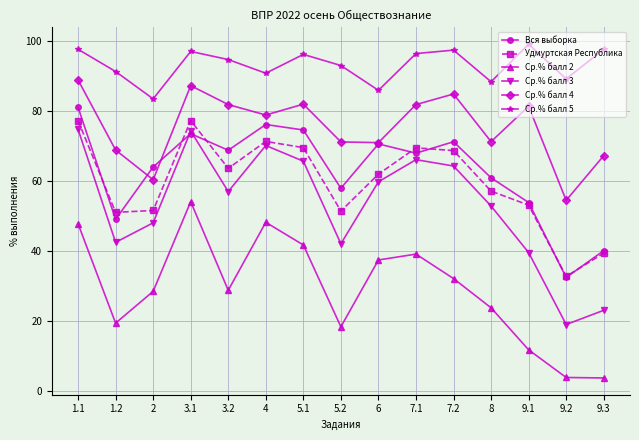

At which label does Ср.% балл 2 first exceed 28?

1.1